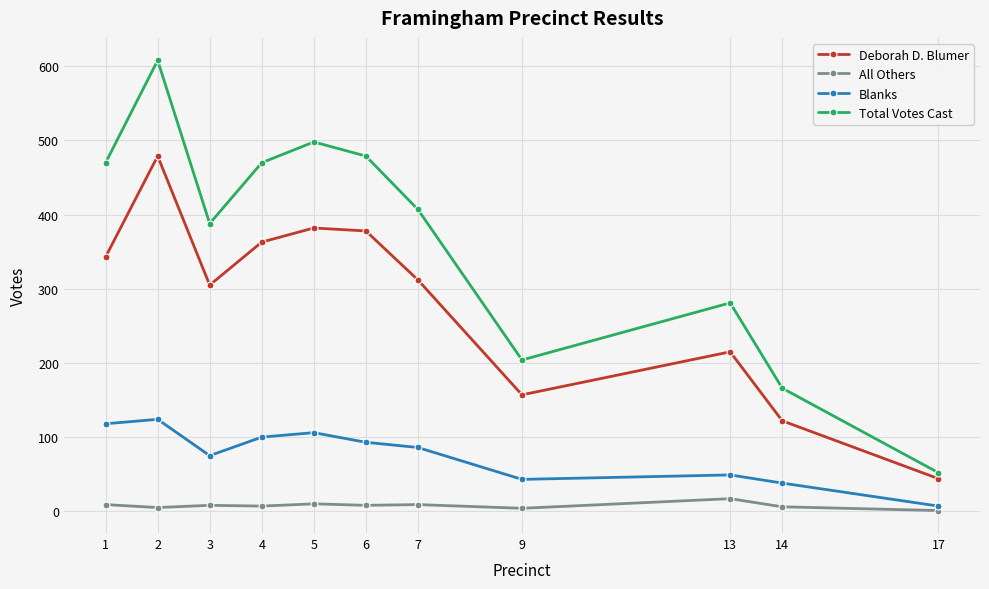

Where does the Total Votes Cast series first go above 407?

1